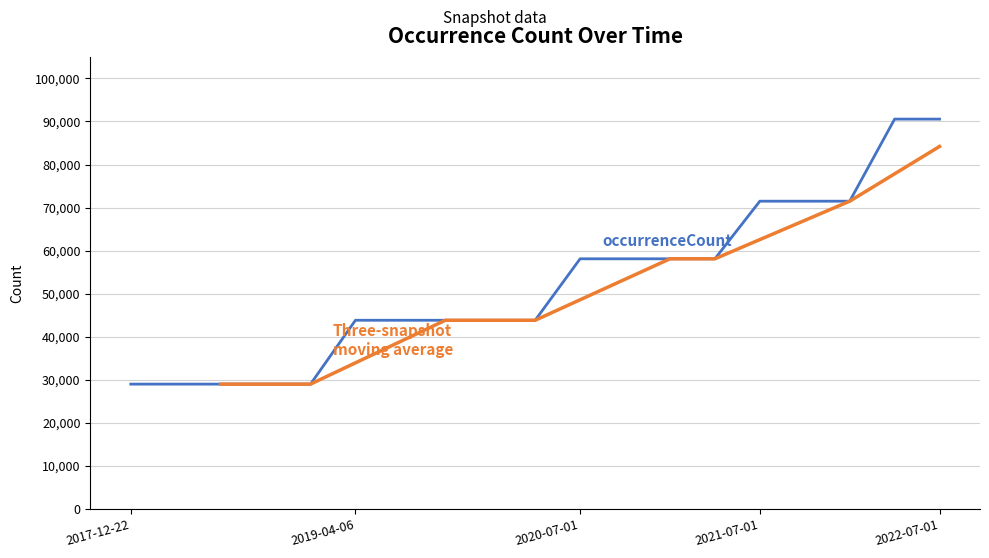

Reading left to right, what are all the values shown in this chart?

2017-12-22=29000	2018-04-09=29000	2018-07-11=29000	2018-09-28=29000	2019-01-01=29000	2019-04-06=43832	2019-07-01=43832	2019-10-09=43832	2020-01-01=43832	2020-04-01=43832	2020-07-01=58107	2020-10-01=58107	2021-01-01=58107	2021-04-01=58107	2021-07-01=71486	2021-10-01=71486	2022-01-01=71486	2022-04-01=90554	2022-07-01=90554